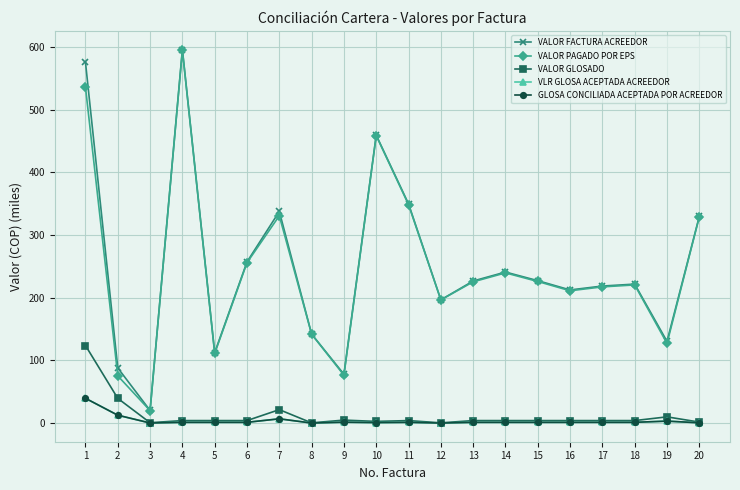

What is the spread (max minus min) of values at 11?

348.3